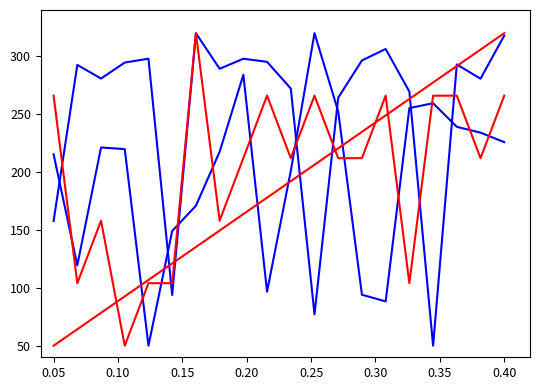

Does the chart have visible grid lines?

No